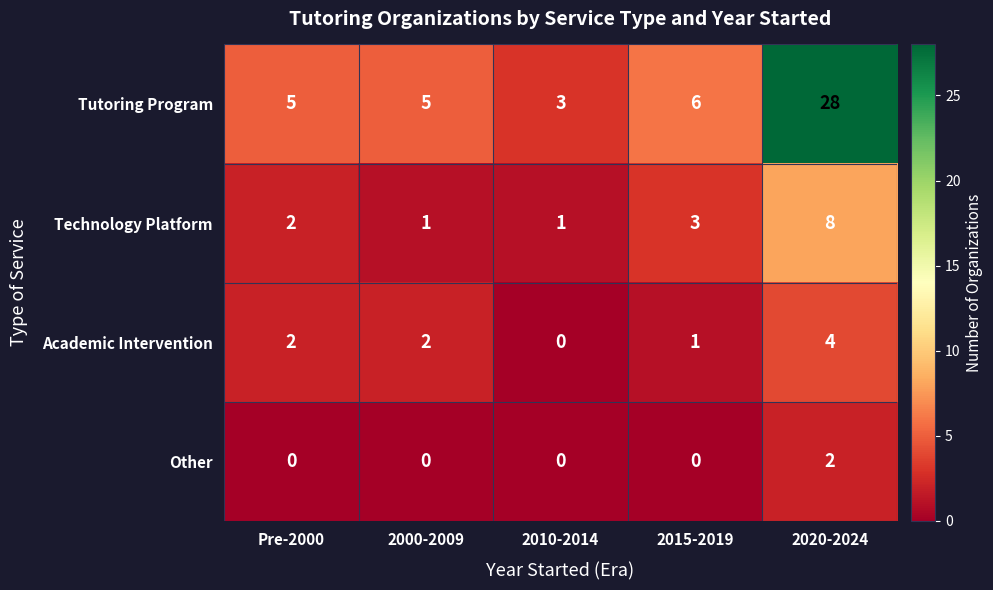

At which category does the chart reach its peak across all series?

2020-2024